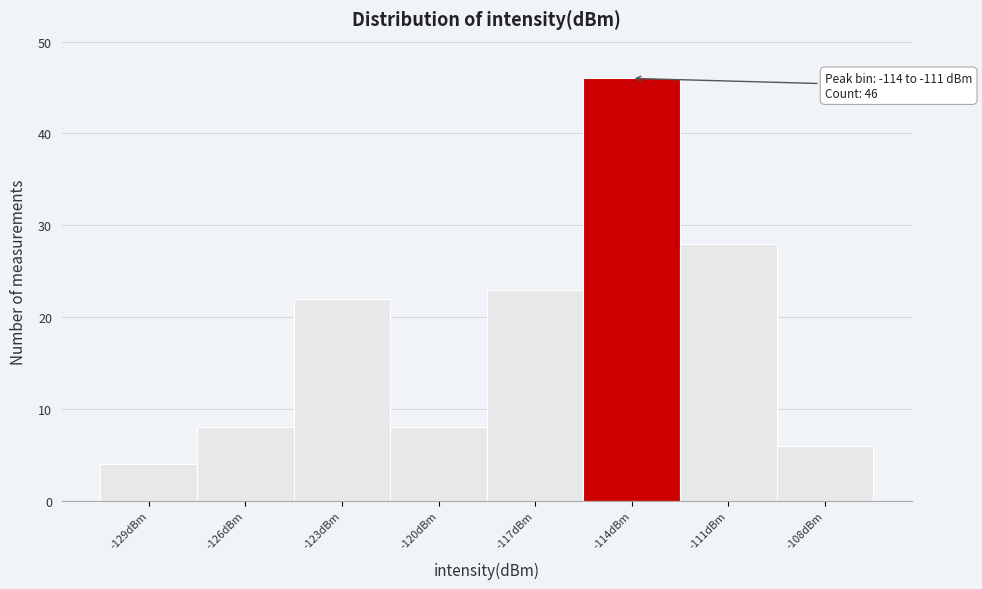

Reading right to left, what are all the values shown in this chart?

-108dBm=6	-111dBm=28	-114dBm=46	-117dBm=23	-120dBm=8	-123dBm=22	-126dBm=8	-129dBm=4